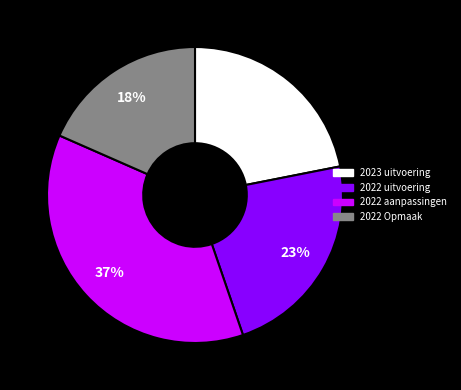

Does any single category account for the majority?

No